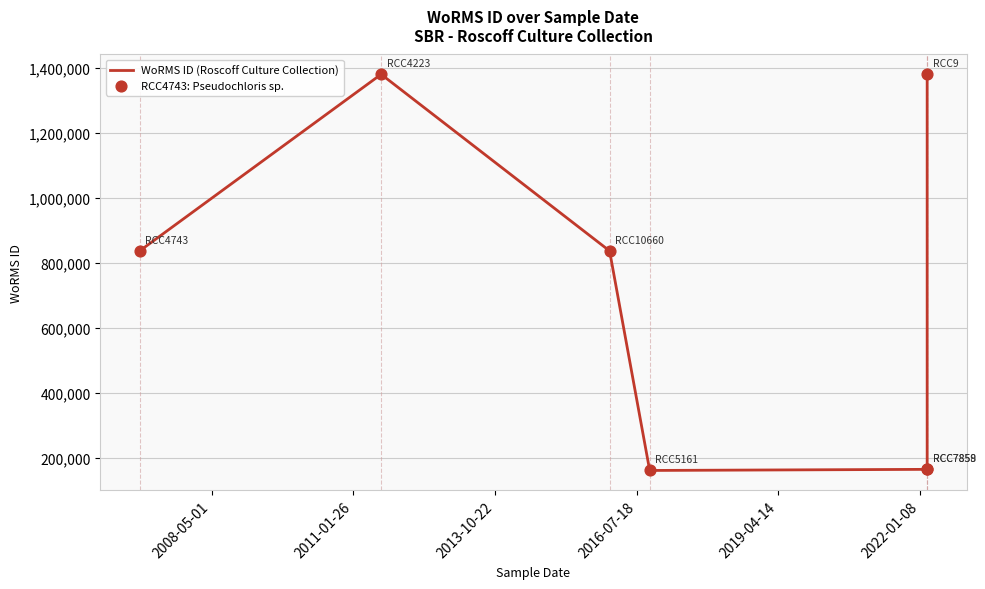

Between 2013-10-22 and 2022-01-08, which is larger?

2022-01-08